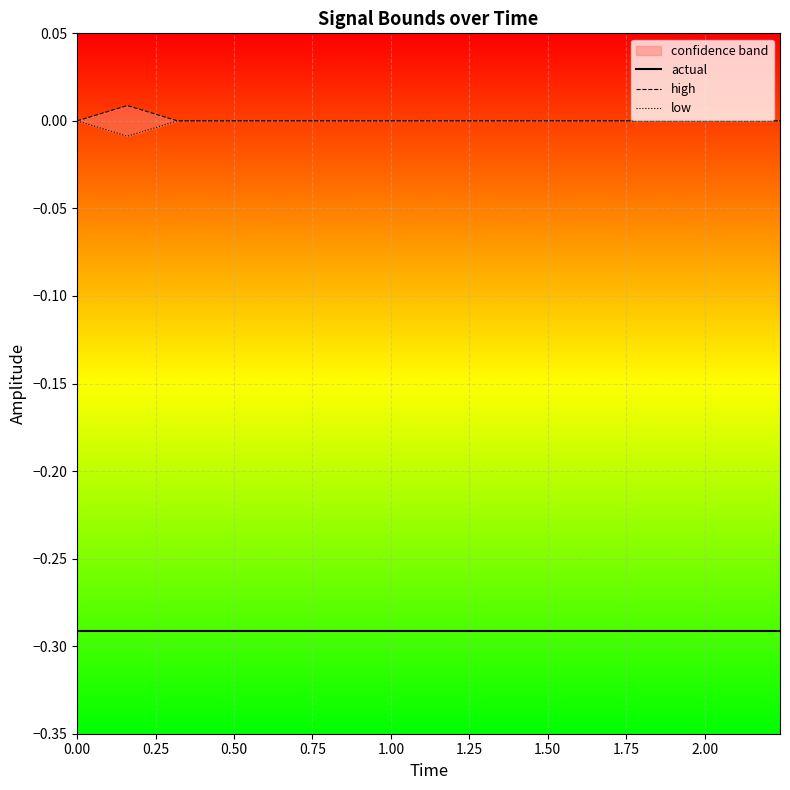

Reading right to left, extract all data points from this chart.

high: 0.0	0.0	0.0	0.0	0.0	0.0	0.0	0.0	0.0	0.0	0.0	0.0	0.0	0.0	0.0
low: -0.0	-0.0	-0.0	-0.0	-0.0	-0.0	-0.0	-0.0	-0.0	-0.0	-0.0	-0.0	-0.0	-0.0	-0.0
actual: -0.3	-0.3	-0.3	-0.3	-0.3	-0.3	-0.3	-0.3	-0.3	-0.3	-0.3	-0.3	-0.3	-0.3	-0.3